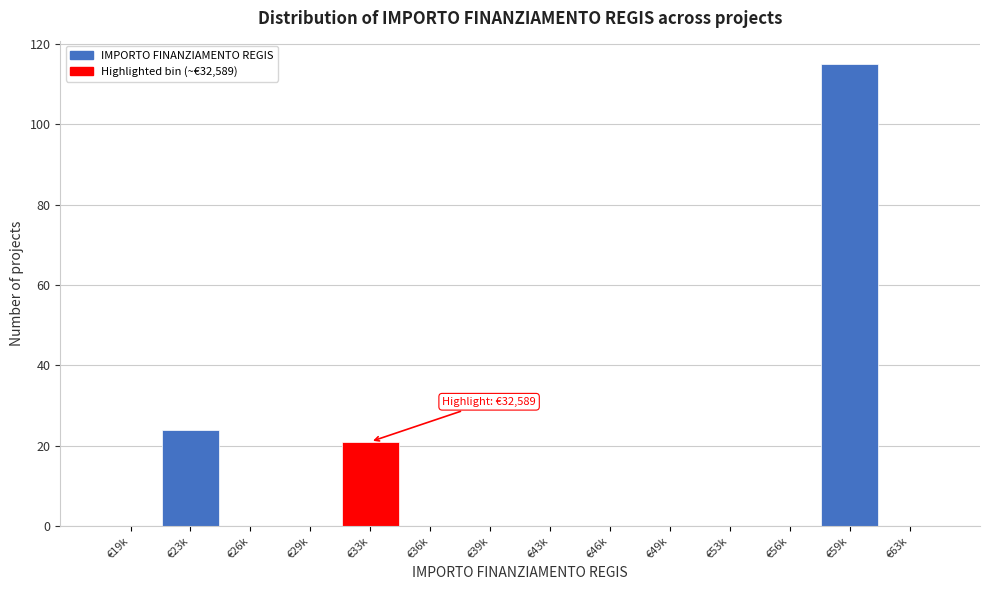

Reading left to right, transcribe all the data shown in this chart.

€19k=0	€23k=24	€26k=0	€29k=0	€33k=21	€36k=0	€39k=0	€43k=0	€46k=0	€49k=0	€53k=0	€56k=0	€59k=115	€63k=0